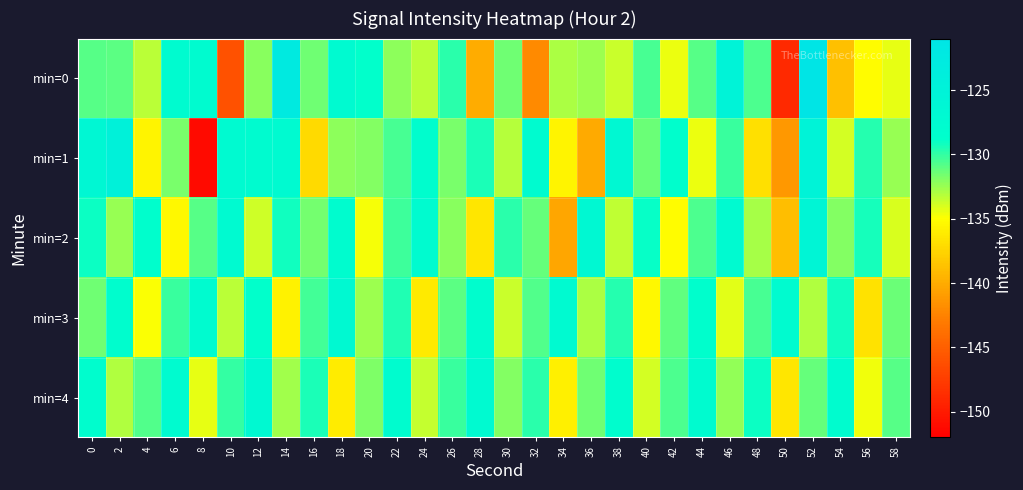

What is the spread (max minus min) of values at 44?

6.8